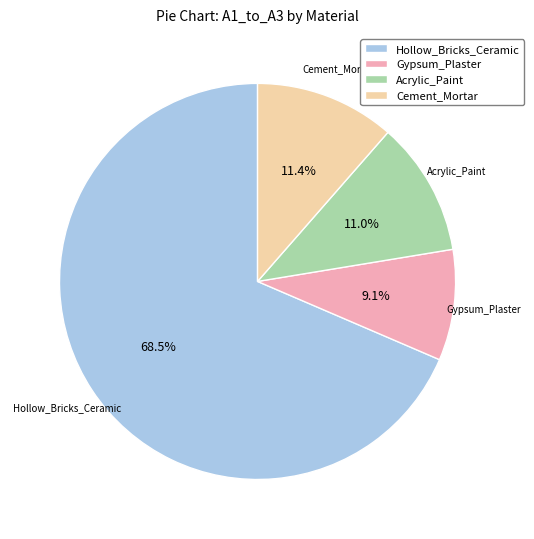

How many segments does this pie chart have?

4